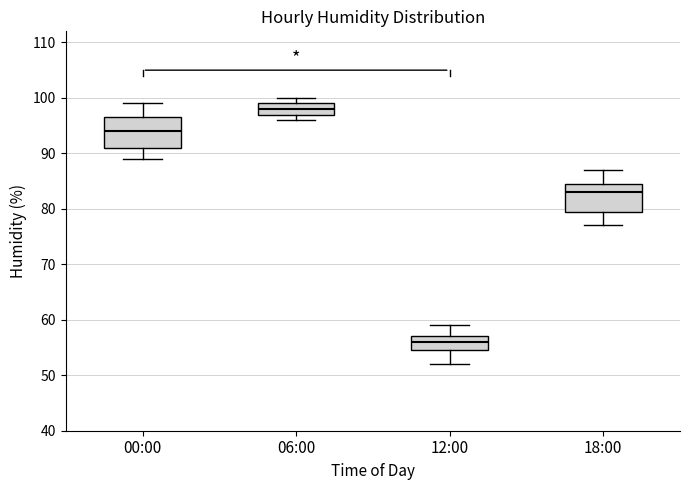

Reading left to right, transcribe this box plot: for each box, give where its median line is, the range the box spans, and where its two whiskers end, as read against the y-axis. The values are not printed on the chart, so give them approximately, as read against the axis.

00:00: median 94, box 91 to 97, whiskers 89 to 99
06:00: median 98, box 97 to 99, whiskers 96 to 100
12:00: median 56, box 55 to 57, whiskers 52 to 59
18:00: median 83, box 80 to 85, whiskers 77 to 87